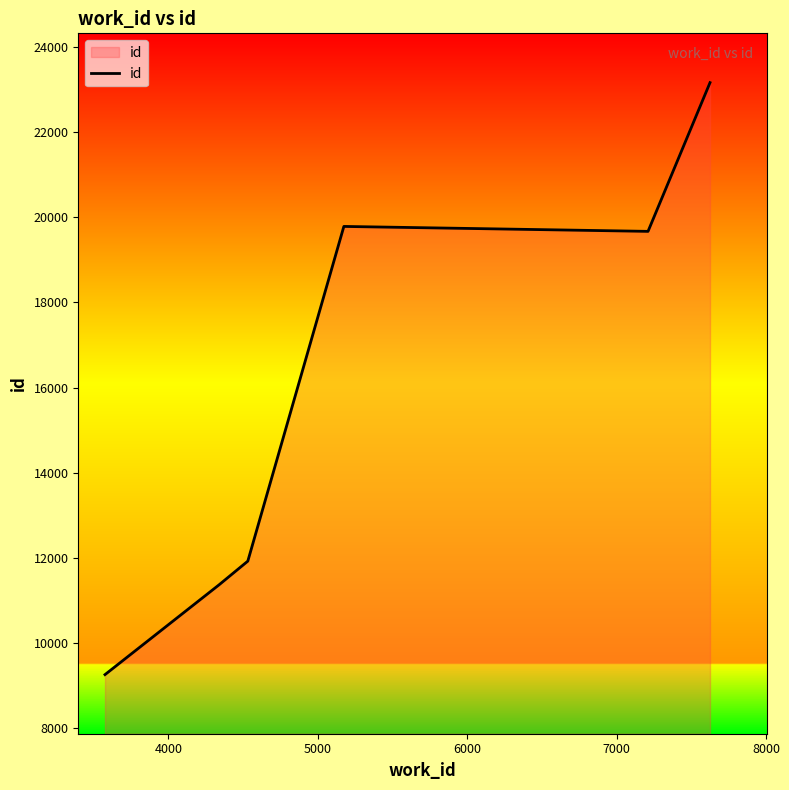

Does the chart display data point markers on the line(s)?

No